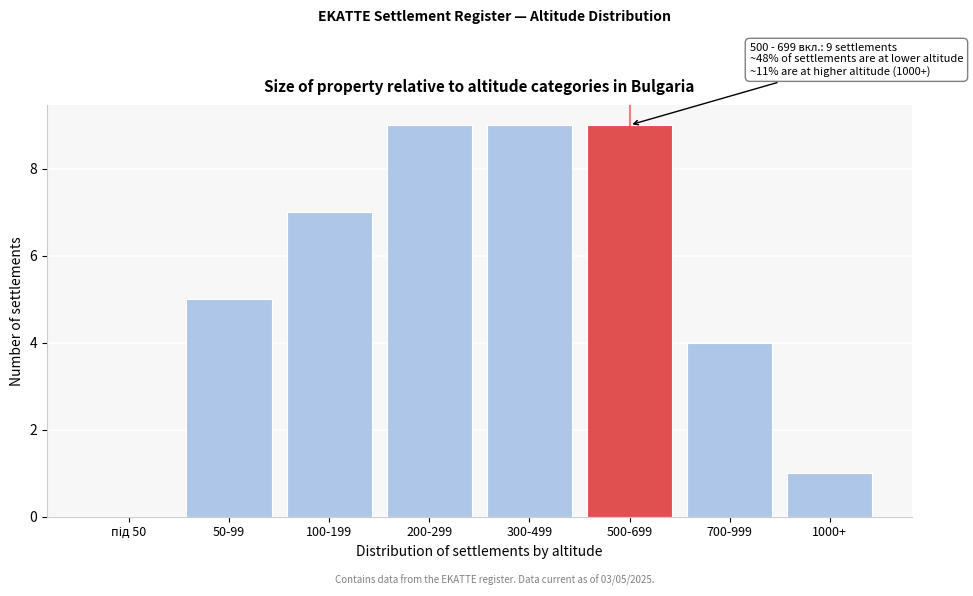

True or false: the data shows 9 at 300-499.

True